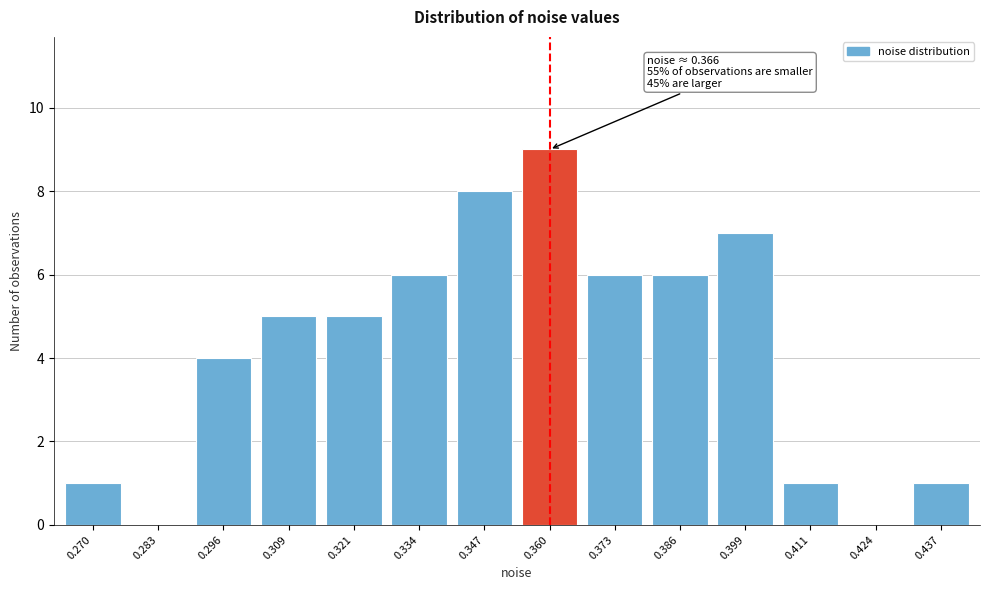

Reading left to right, extract all data points from this chart.

0.270=1	0.283=0	0.296=4	0.309=5	0.321=5	0.334=6	0.347=8	0.360=9	0.373=6	0.386=6	0.399=7	0.411=1	0.424=0	0.437=1